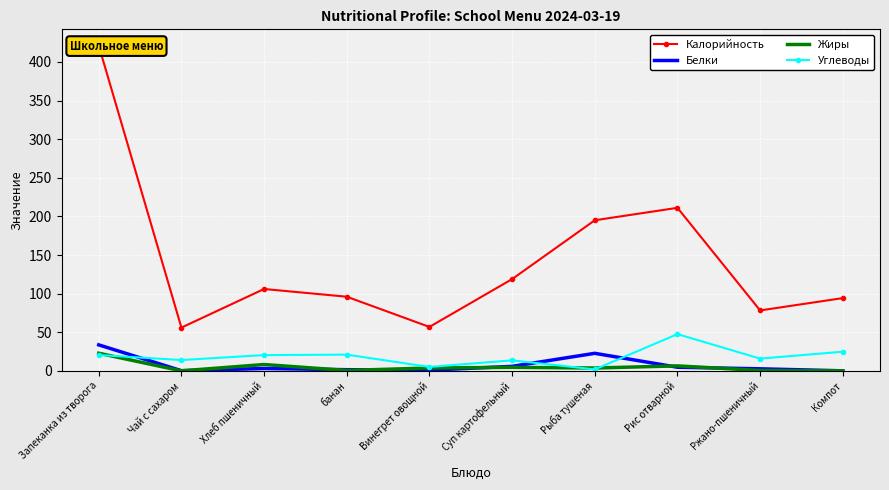

How many values in the Углеводы series are below 20?

5